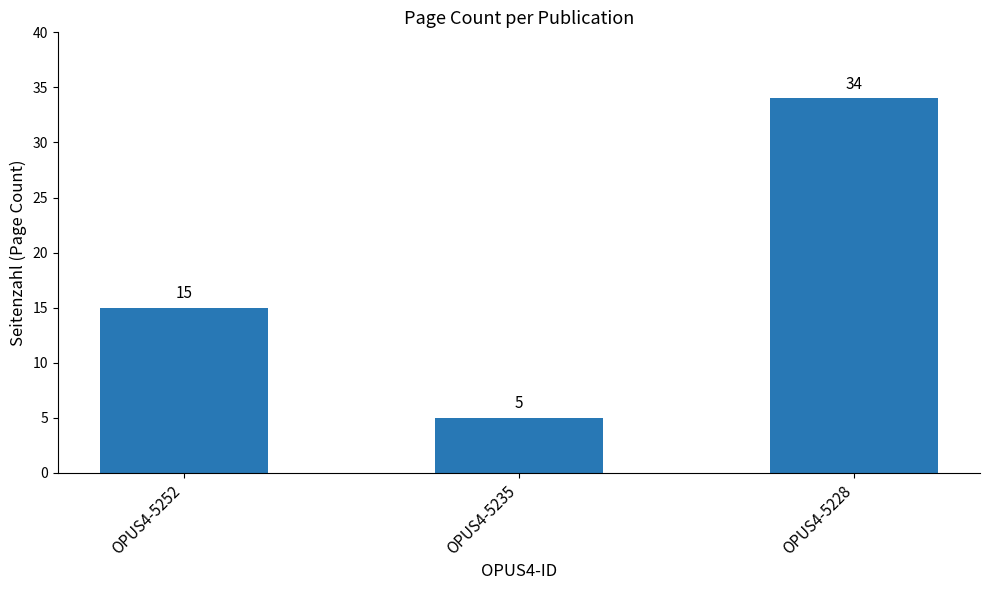

What is the difference between the values at OPUS4-5252 and OPUS4-5228?

19